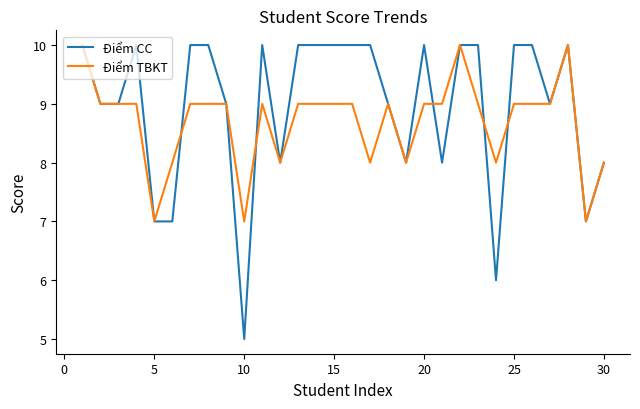

Which series has the widest spread of values?

Điểm CC